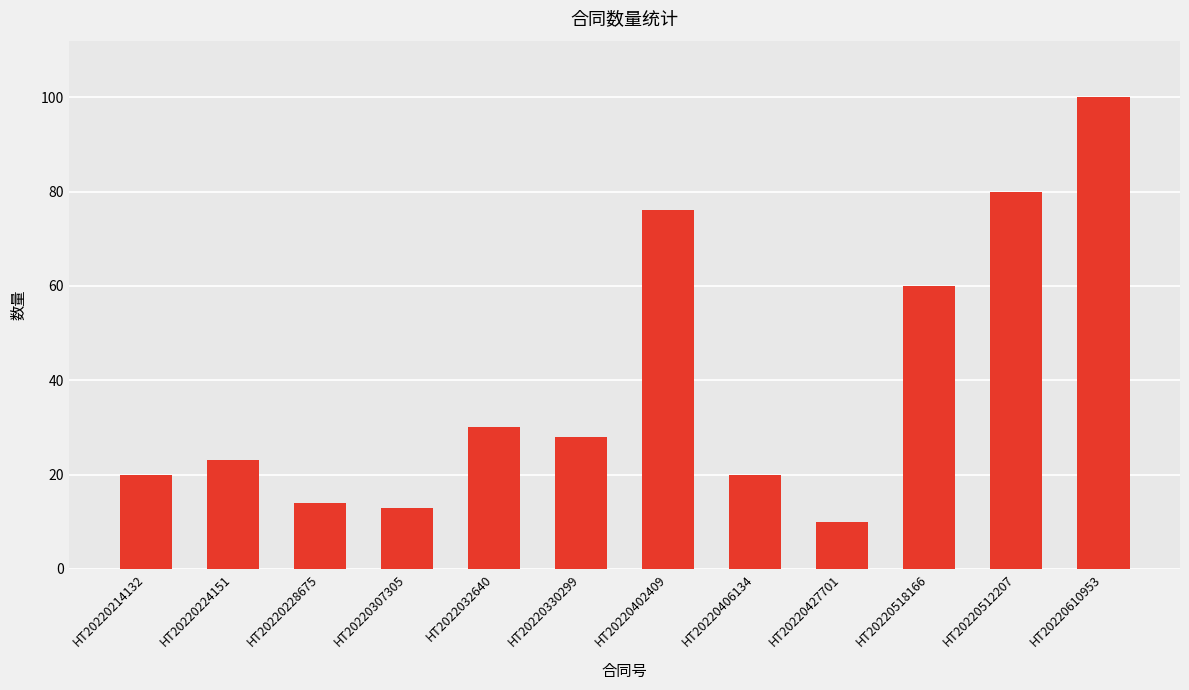

What position from the right is HT20220427701?

4